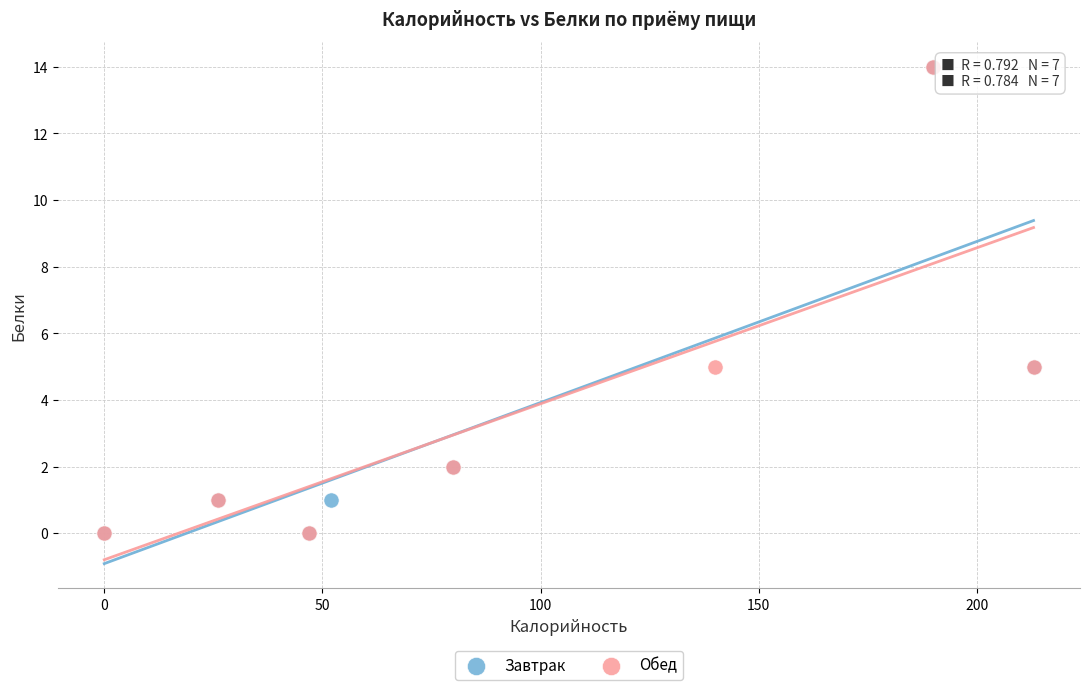

What are all the series names shown in the legend?

Завтрак, Обед